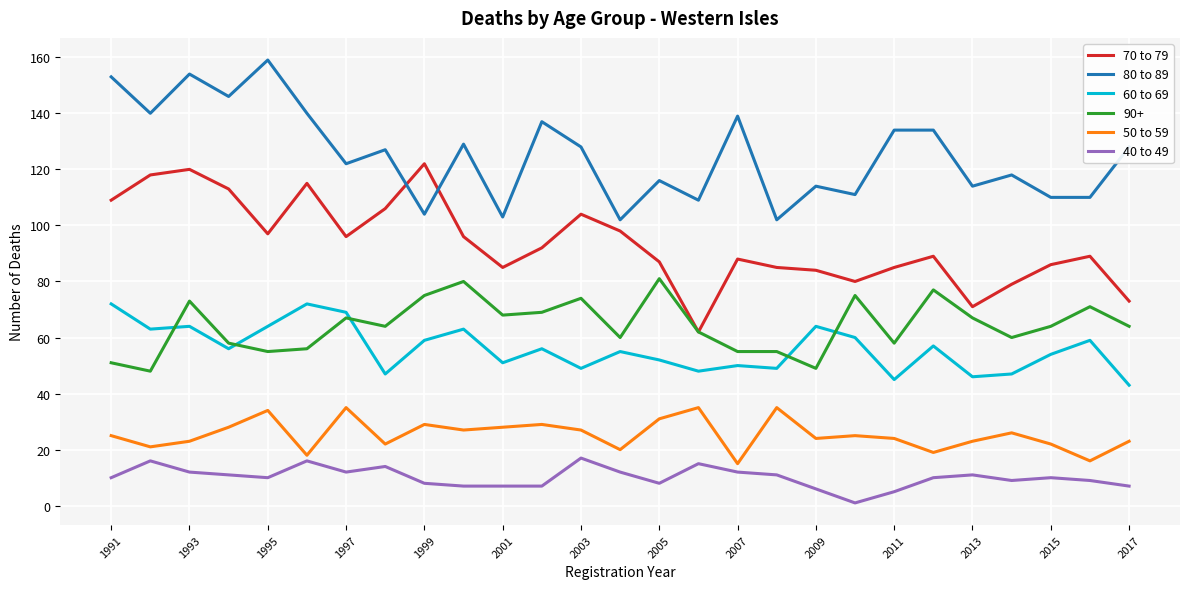

Which series has the largest total across all categories?

80 to 89